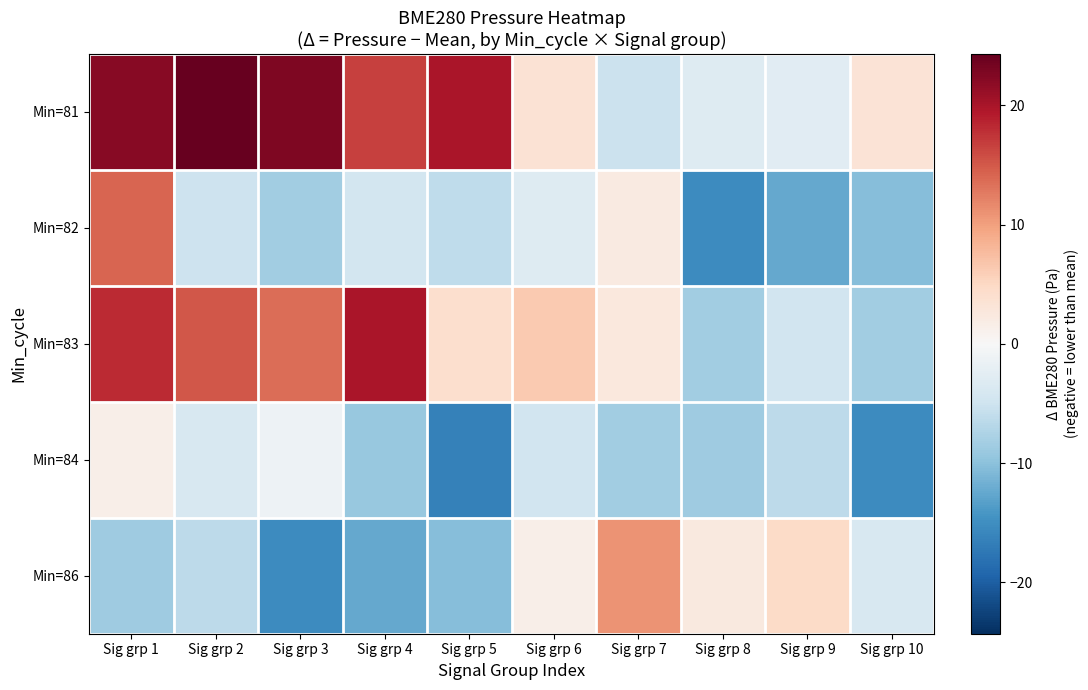

Between Sig grp 7 and Sig grp 9, which series saw the biggest shift?

Min=82